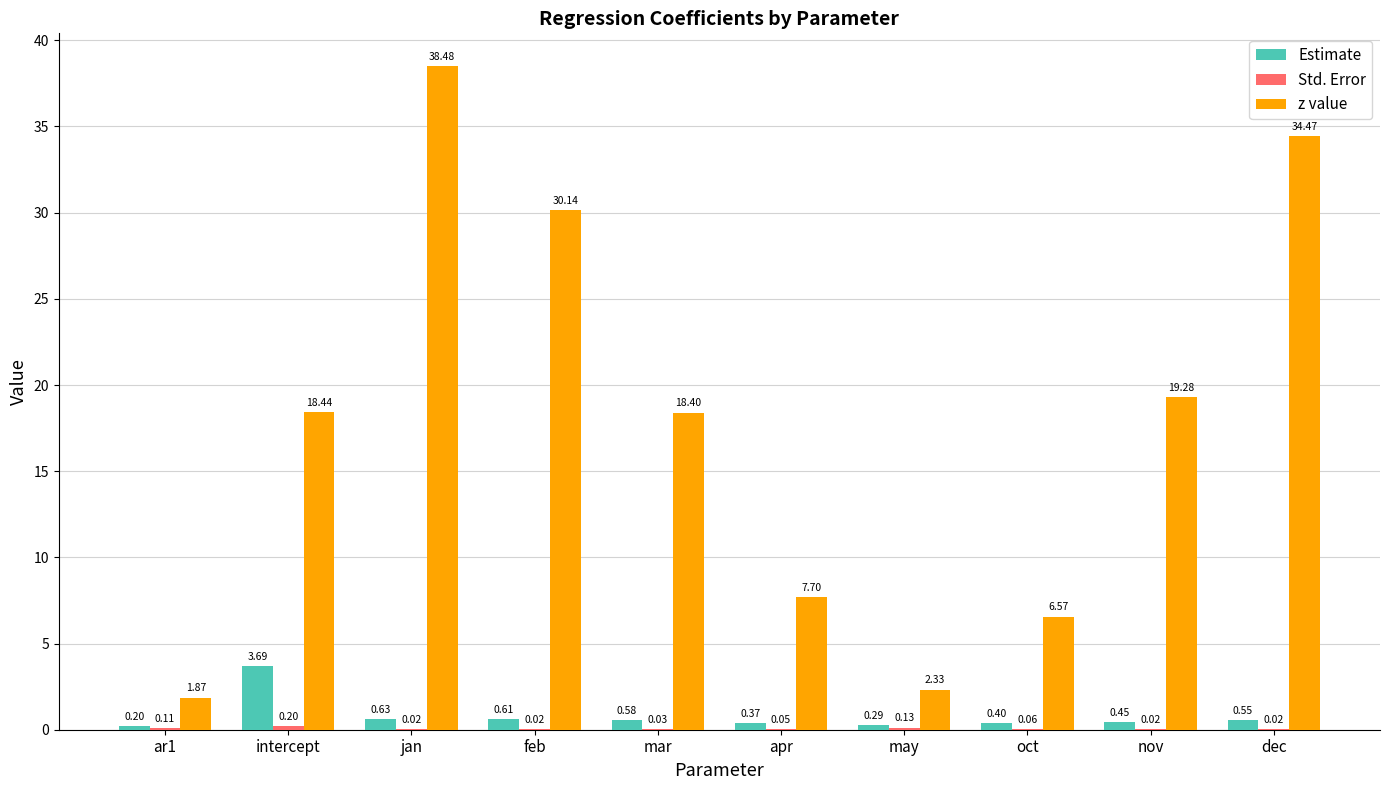

Which category has the highest value in the z value series?

jan